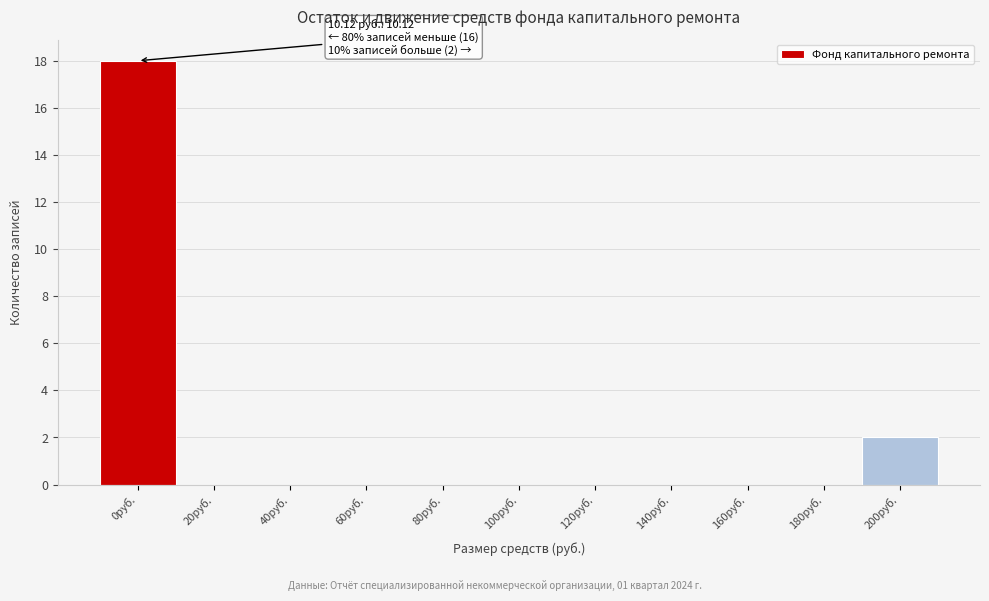

Reading left to right, what are all the values shown in this chart?

0руб.=18	20руб.=0	40руб.=0	60руб.=0	80руб.=0	100руб.=0	120руб.=0	140руб.=0	160руб.=0	180руб.=0	200руб.=2